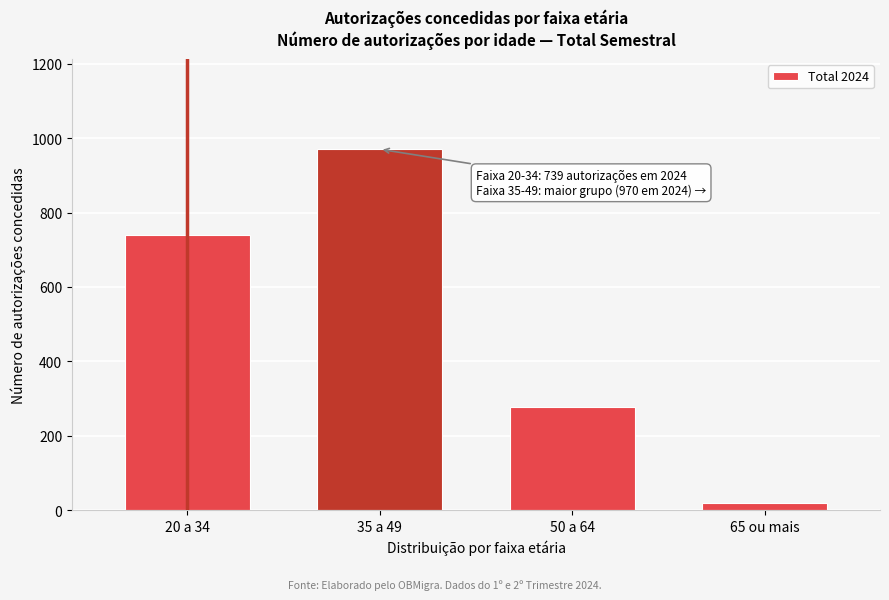

Reading left to right, list all the values displayed in this chart.

20 a 34=739	35 a 49=970	50 a 64=278	65 ou mais=20